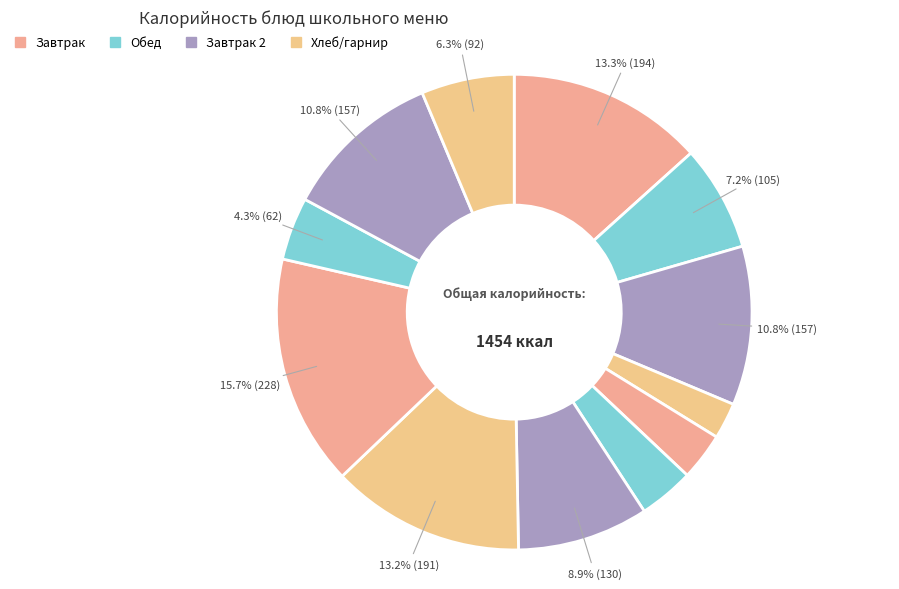

Does any single category account for the majority?

No